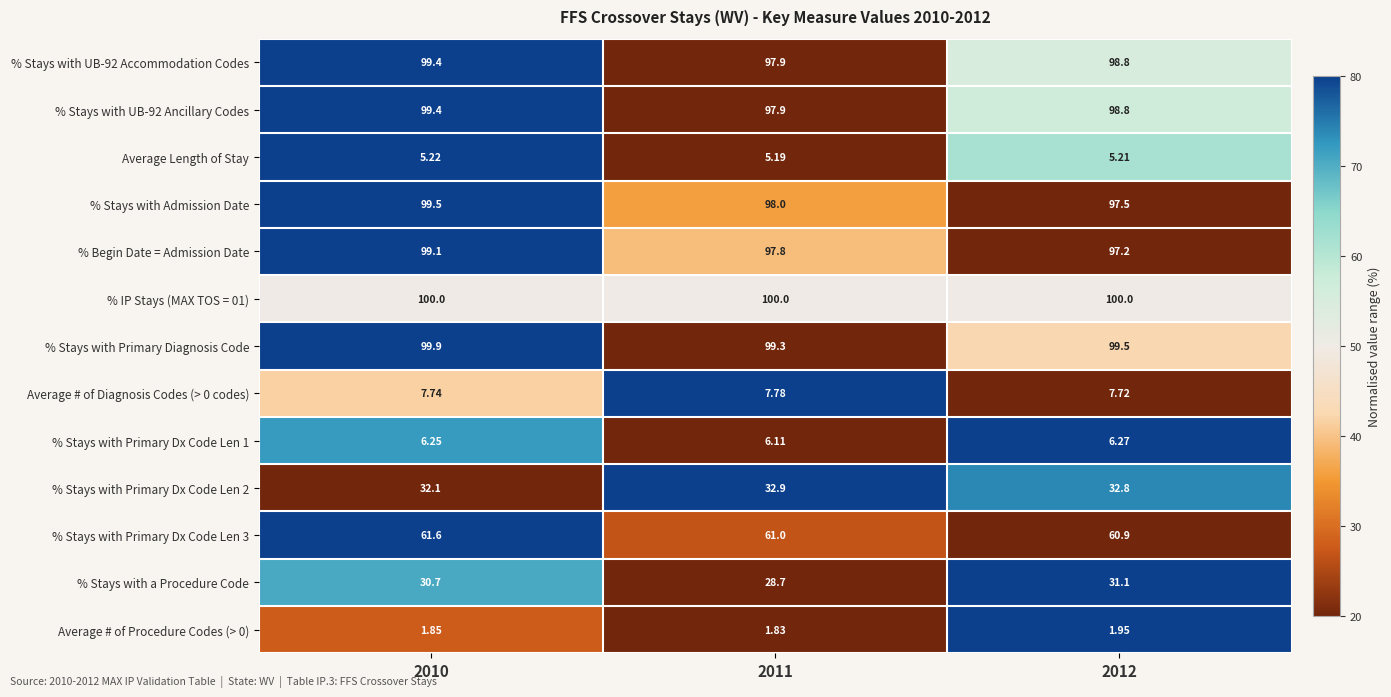

Is the value of % Stays with UB-92 Ancillary Codes at 2010 greater than the value of % IP Stays (MAX TOS = 01) at 2010?

No